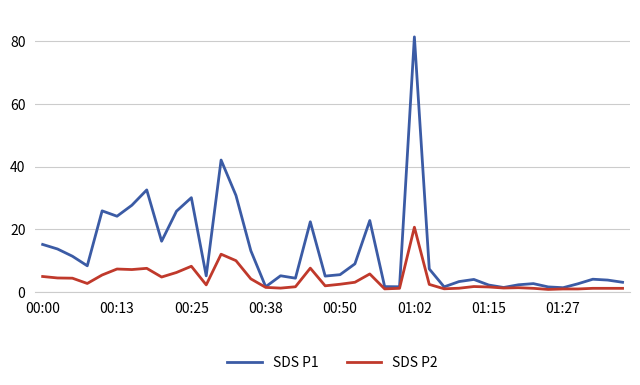

Rank the series by their average value, from highest to lowest.

SDS P1, SDS P2